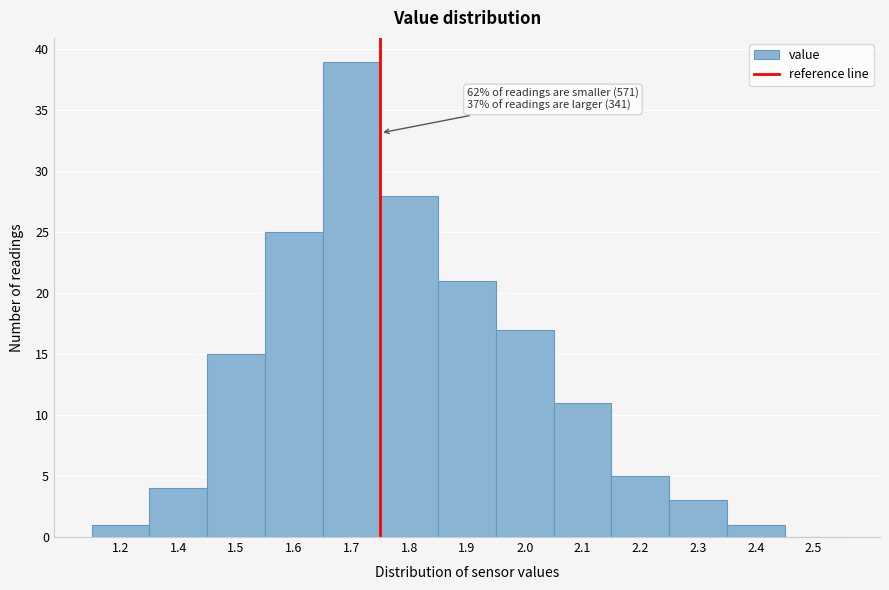

Reading left to right, list all the values displayed in this chart.

1.2=1	1.4=4	1.5=15	1.6=25	1.7=39	1.8=28	1.9=21	2.0=17	2.1=11	2.2=5	2.3=3	2.4=1	2.5=0